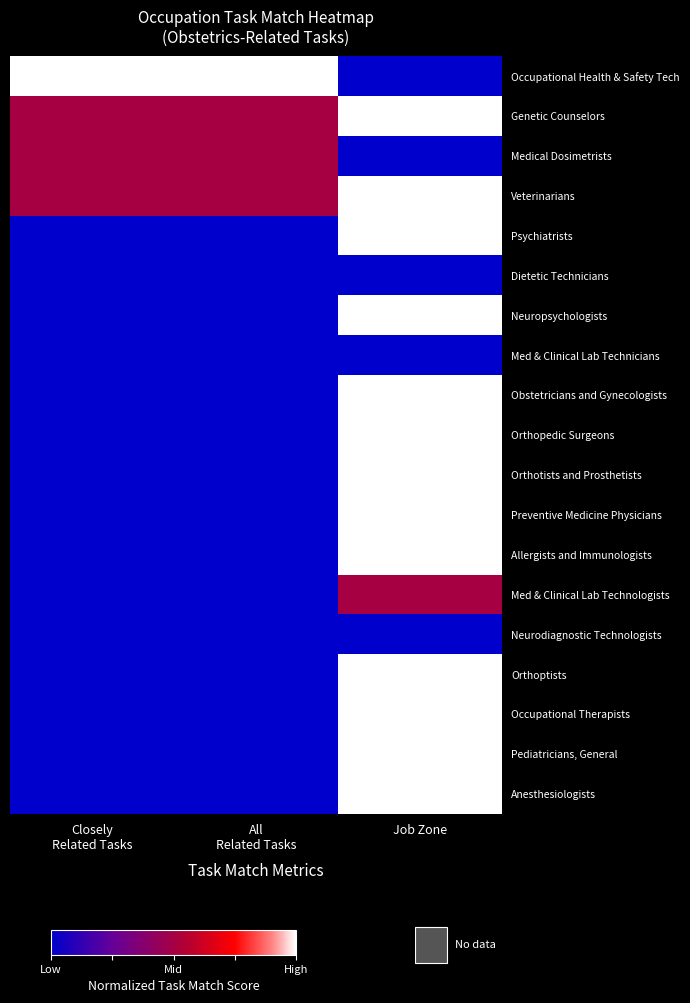

How many series are shown in this chart?

19